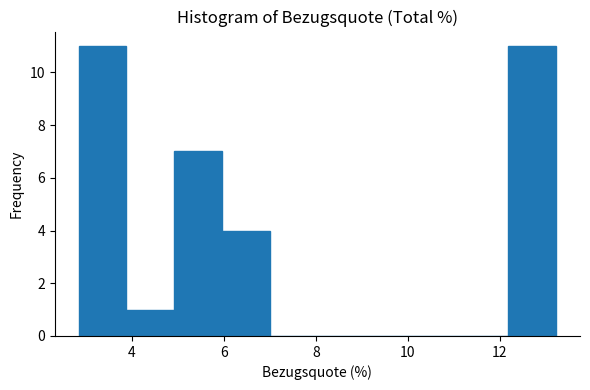

How tall is the bar that spans 5.0 to 6.0 on the x-axis? Neither the bar edges nor the heights are printed on the chart, so give them approximately, as read against the axes.

7